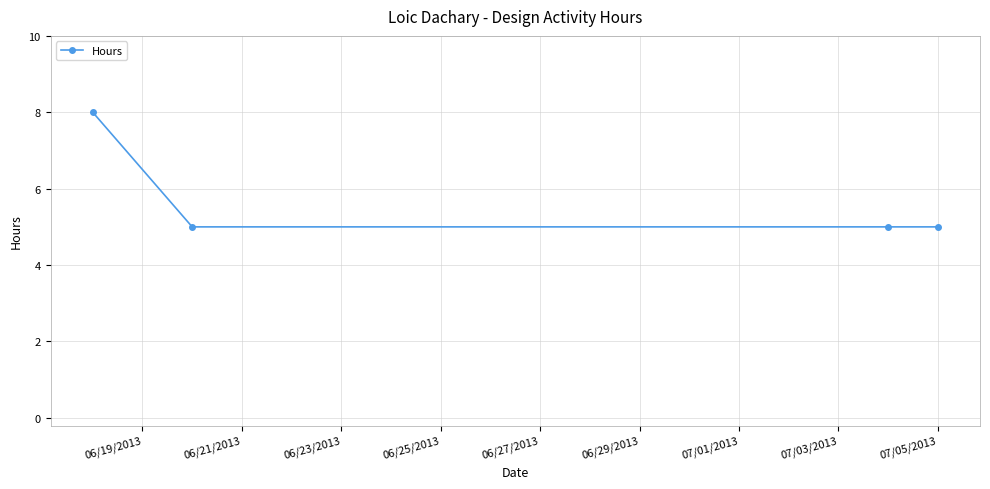

How many series are shown in this chart?

1